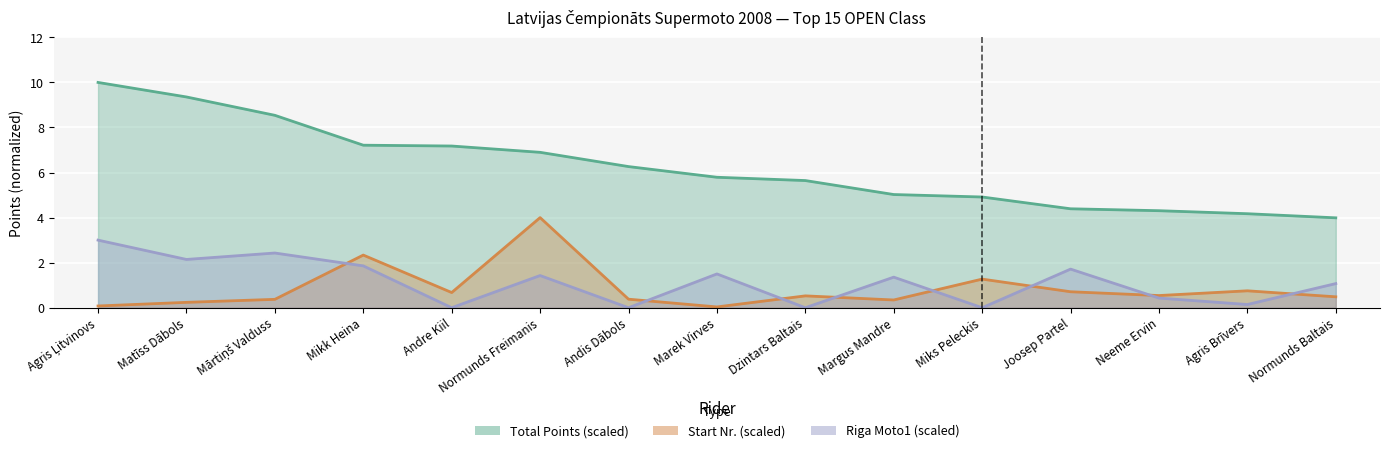

True or false: Total and Start Nr. intersect in this chart.

False